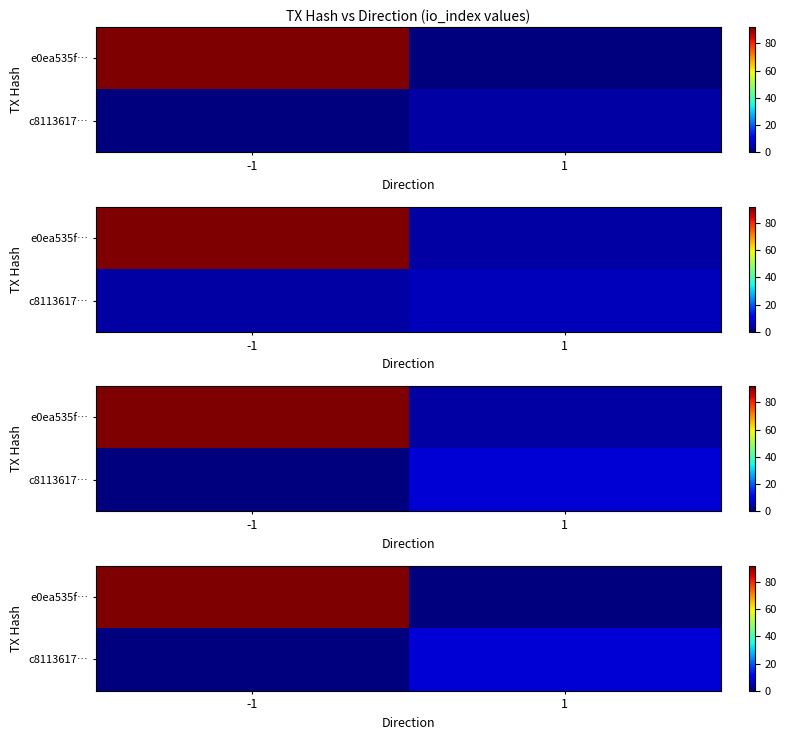

How many data points does each series have?

2